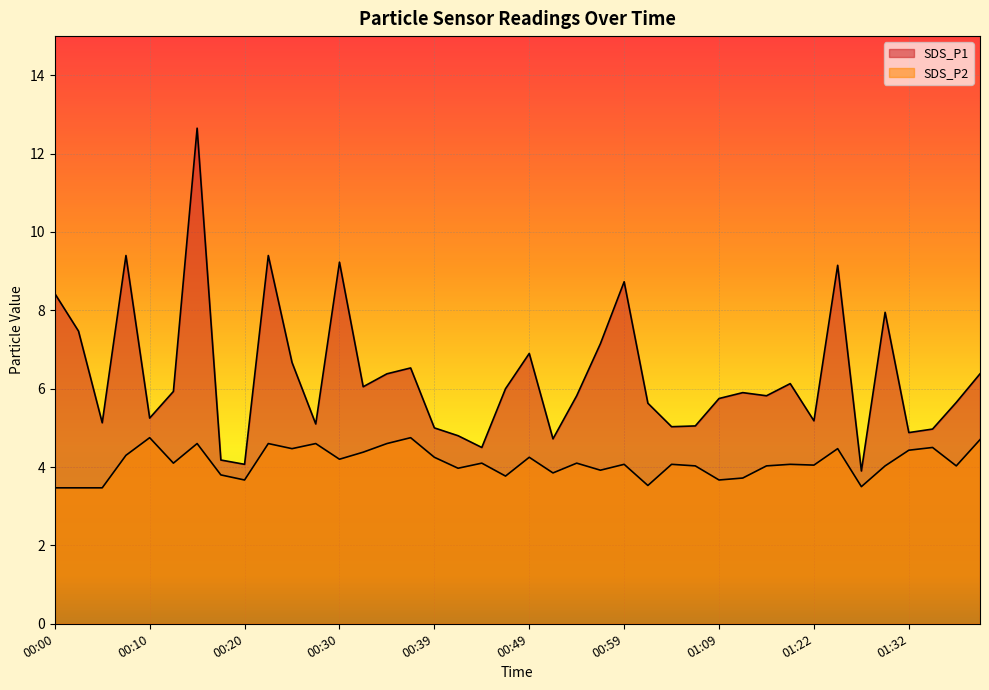

At which label does SDS_P2 first exceed 4?

00:08